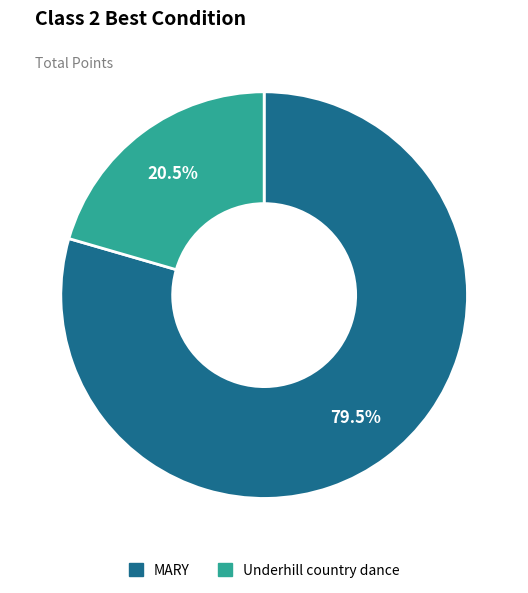

To the nearest percent, what is the average slice percentage?

50%